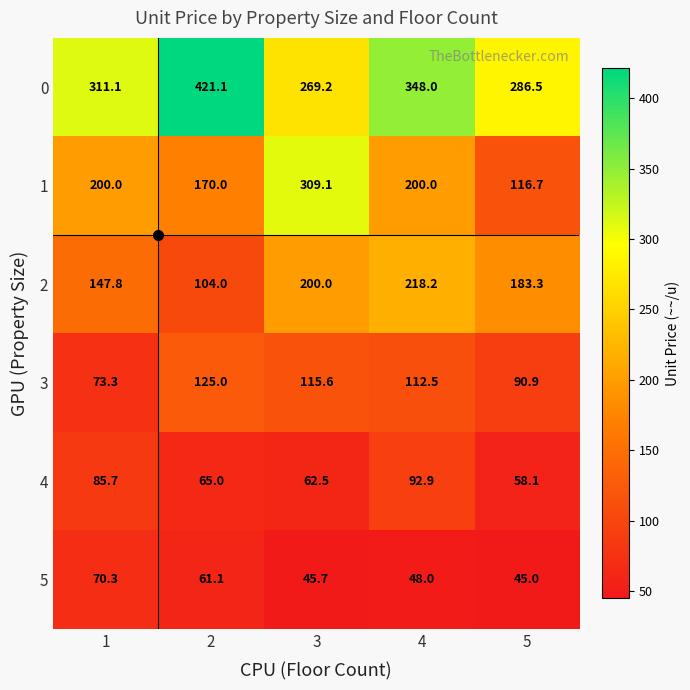

Where does the 2 series first go above 183?

3